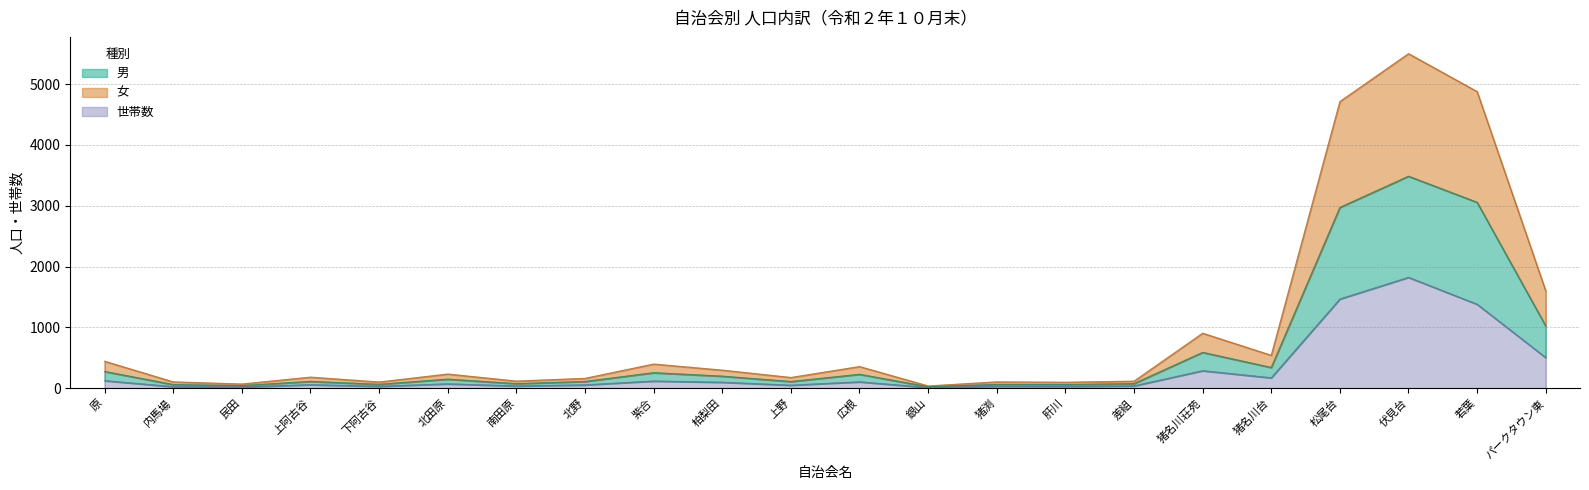

Does the chart display data point markers on the line(s)?

No